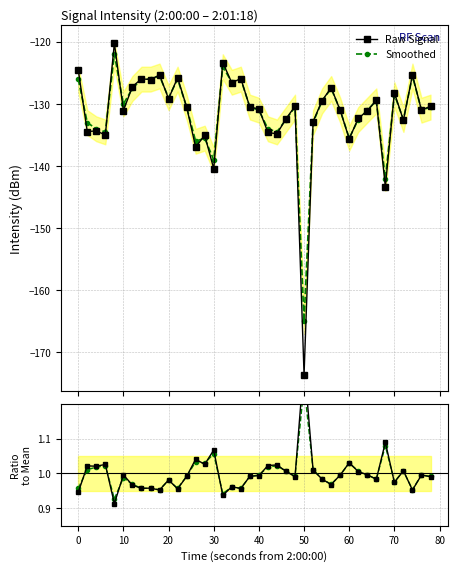

Rank the series by their maximum value, from highest to lowest.

Raw/Mean, Smooth/Mean, Raw Signal, Smoothed